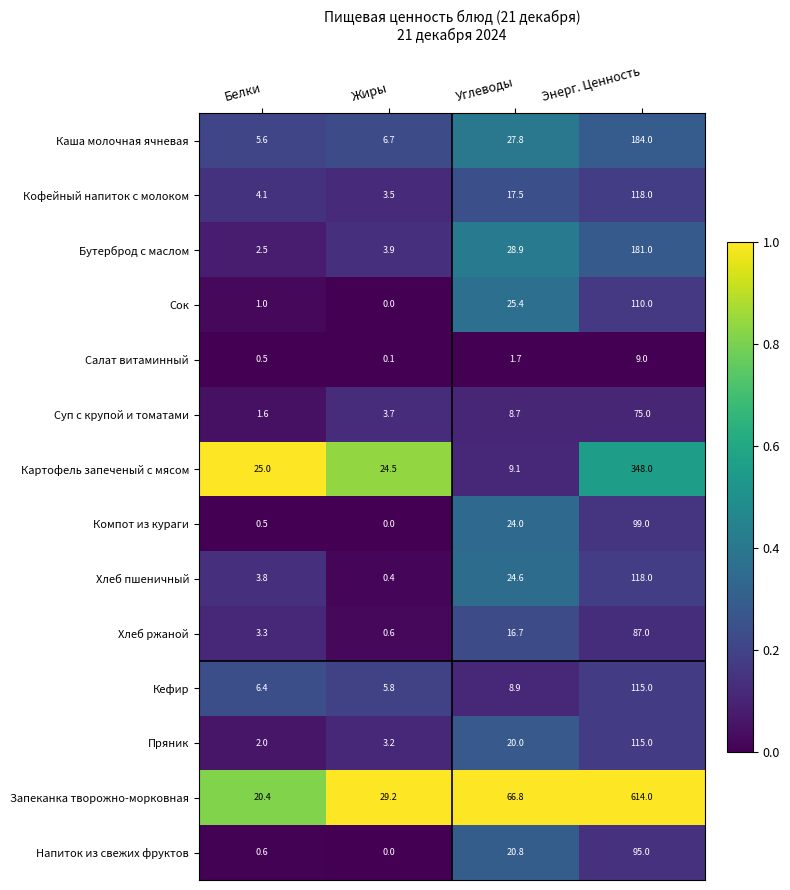

List the labels in order of Салат витаминный value, largest first.

Энерг. Ценность, Углеводы, Белки, Жиры